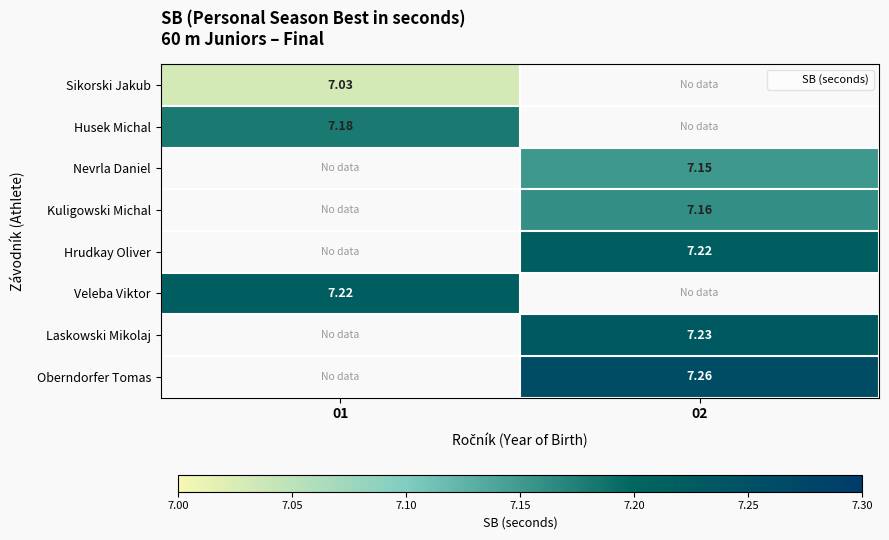

How many data points in Oberndorfer Tomas are above 7?

1